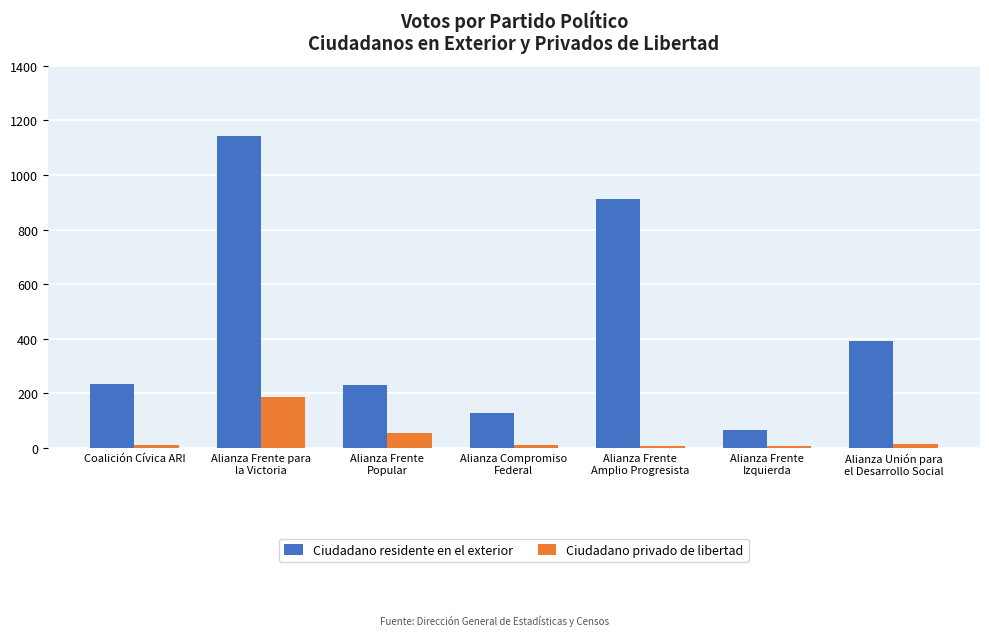

What is the minimum value for Ciudadano privado de libertad?

6